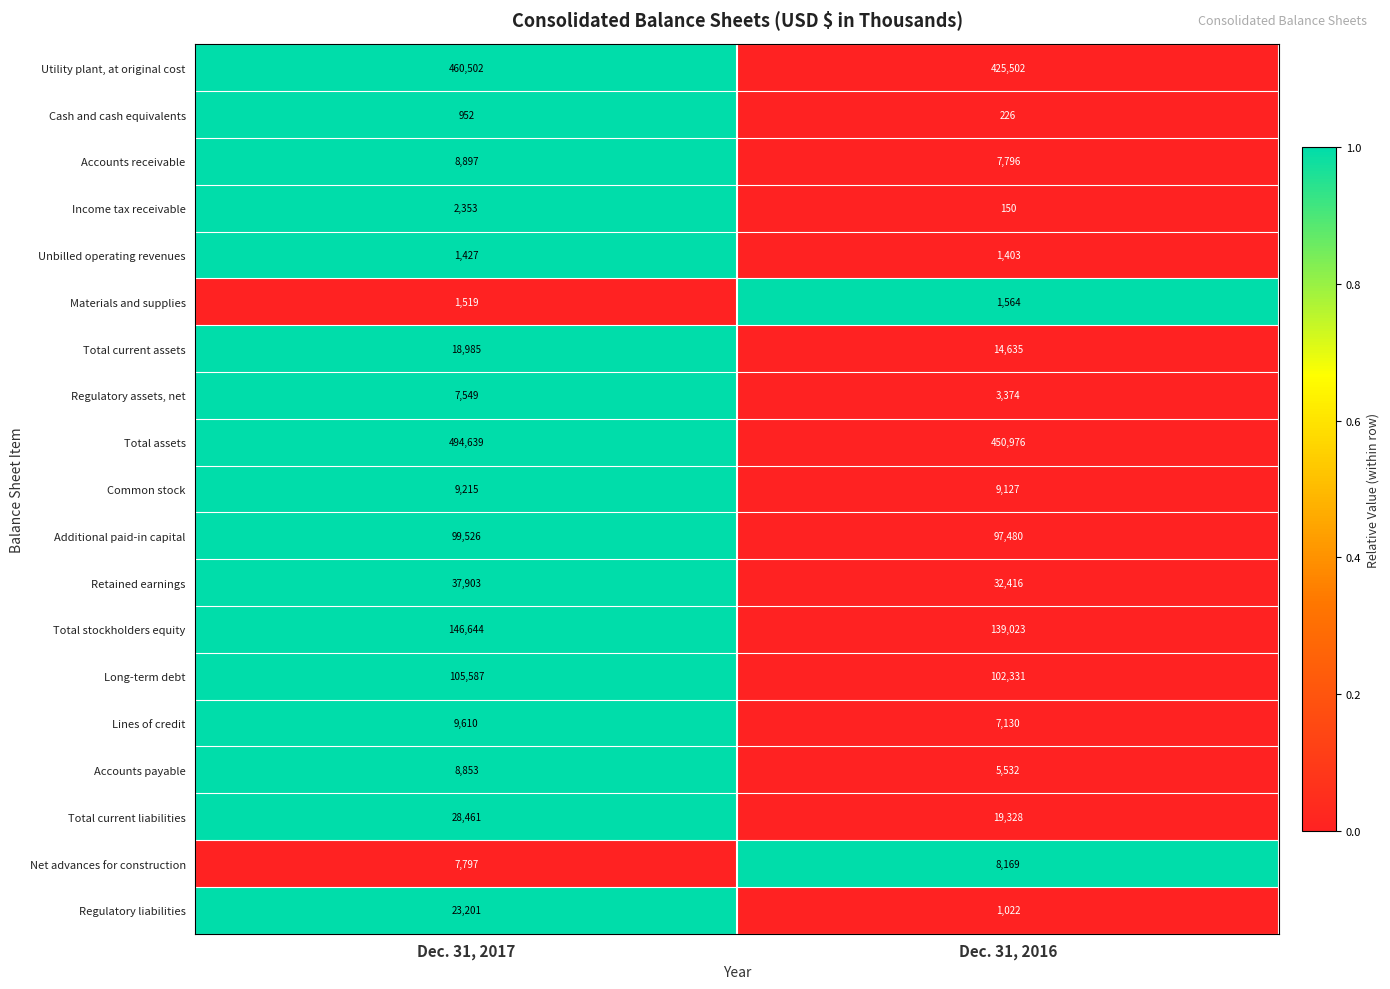

What is the difference between the highest and lowest values at Dec. 31, 2016?

450826